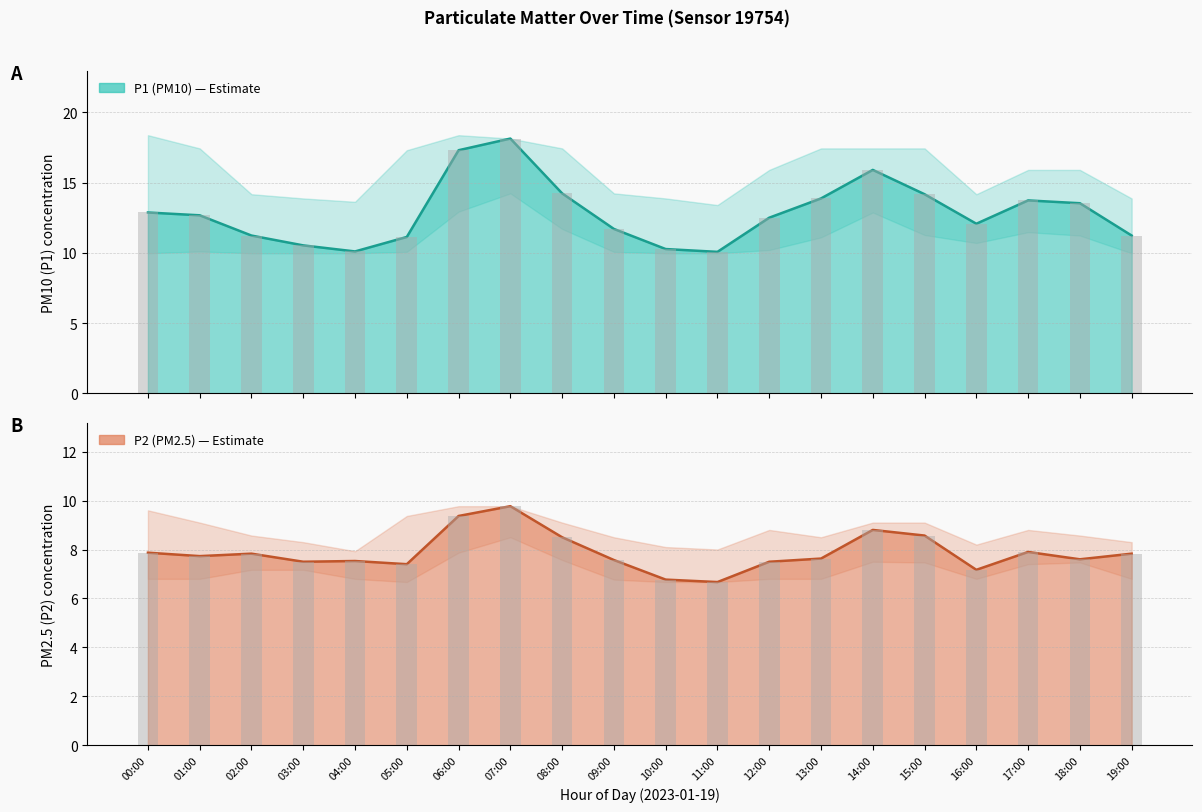

How many groups of bars are there?

20